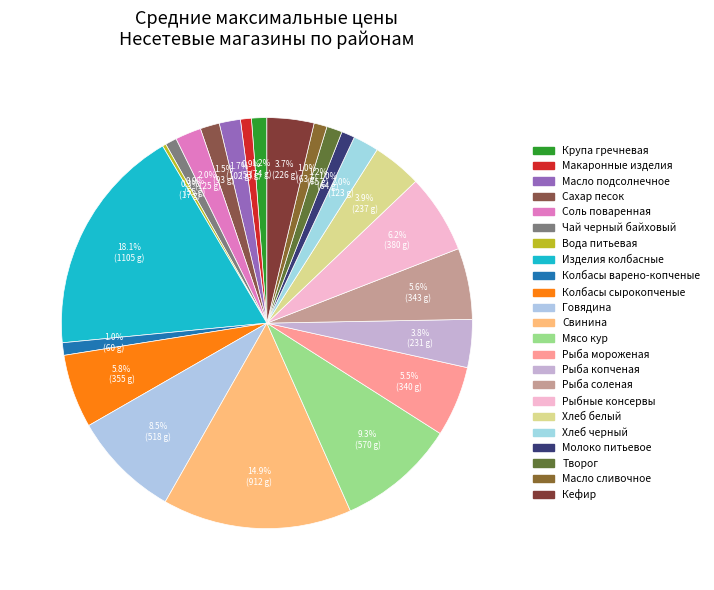

Is it true that Хлеб черный is 2% of the pie?

True